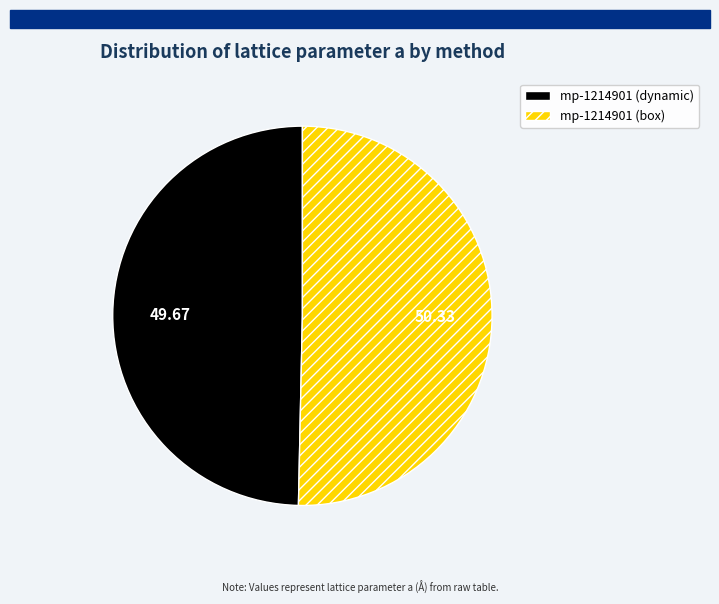

Rank the categories by value from highest to lowest.

mp-1214901 (box), mp-1214901 (dynamic)